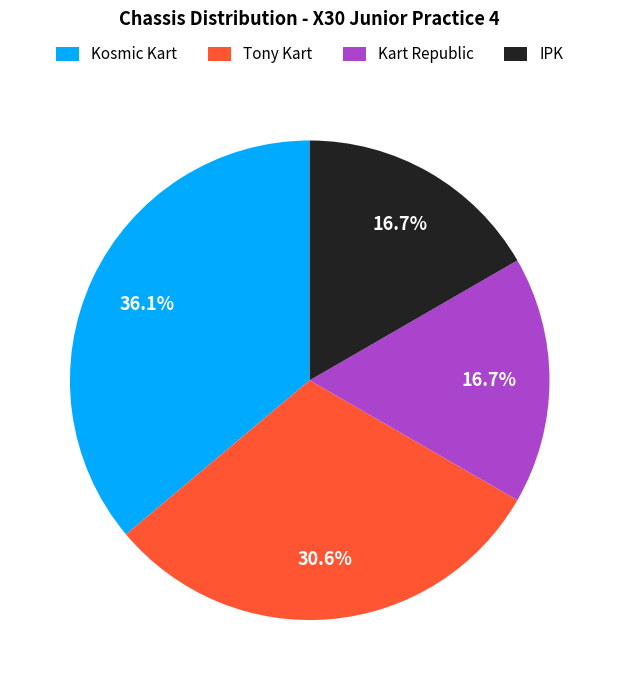

Does Tony Kart account for over 50% of the chart?

No